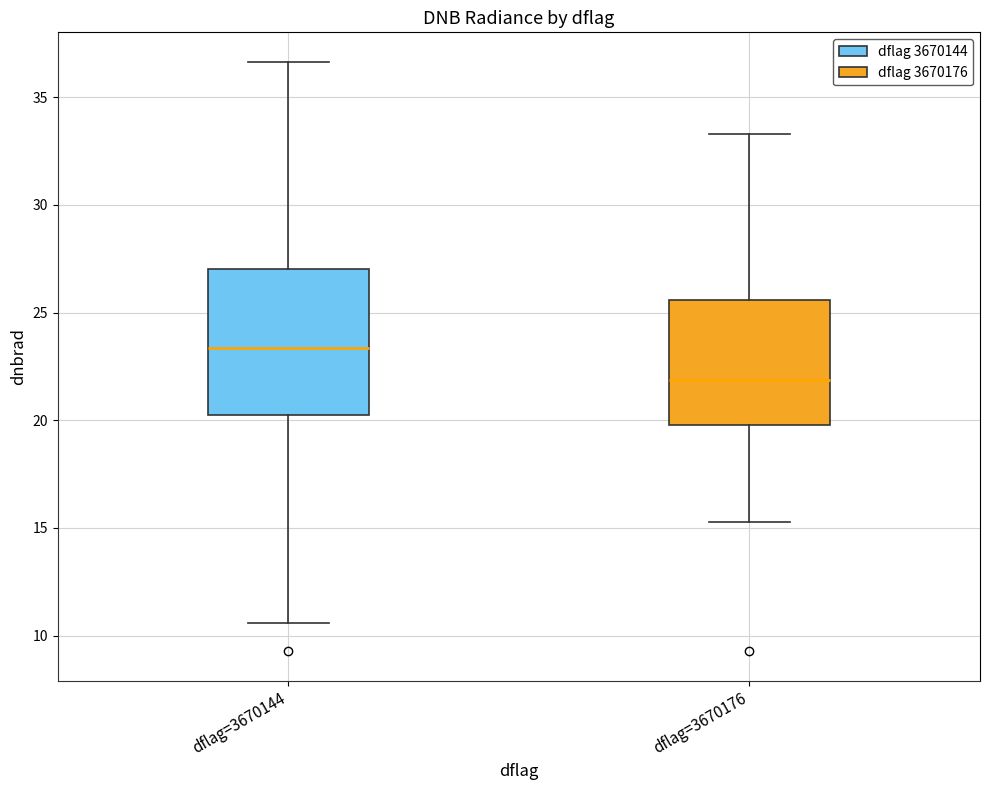

Reading left to right, read every box against the y-axis: the position of its median line, the range the box covers, and the ends of its whiskers. The values are not printed on the chart, so give them approximately, as read against the axis.

dflag=3670144: median 23.5, box 20.0 to 27.0, whiskers 10.5 to 36.5
dflag=3670176: median 22.0, box 20.0 to 25.5, whiskers 15.5 to 33.5